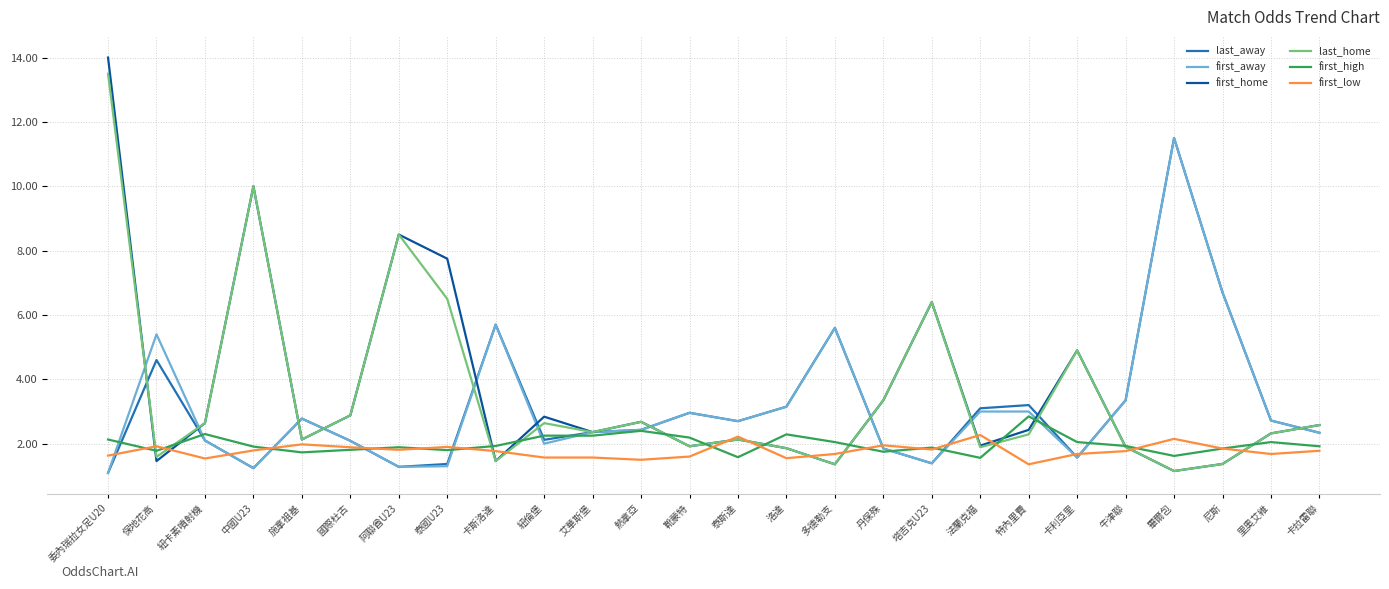

Is it true that last_home equals 2.6 at 洛達?

False